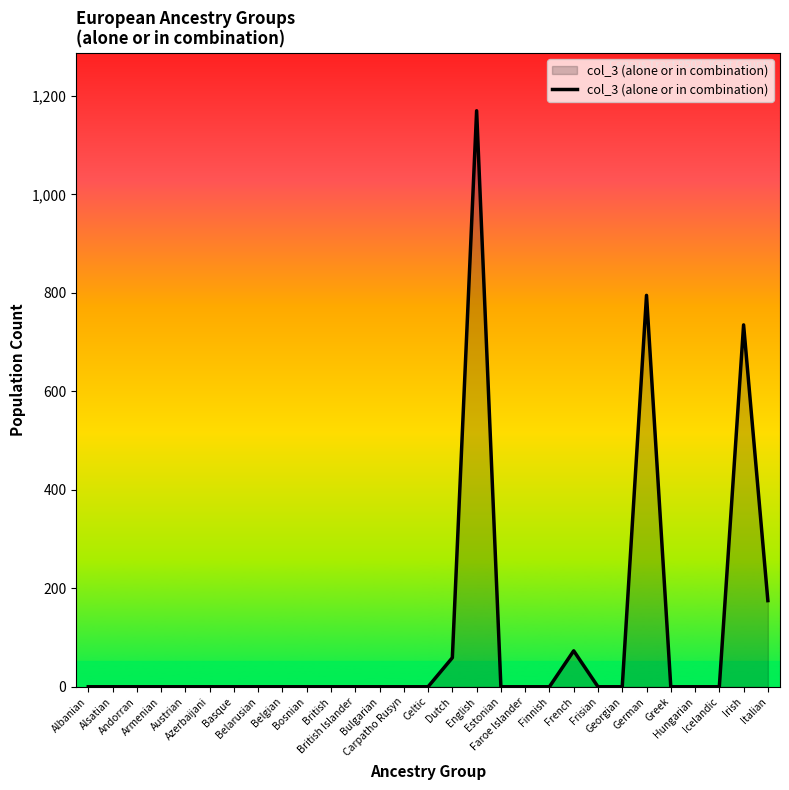

What is the maximum value shown in the chart?

1170